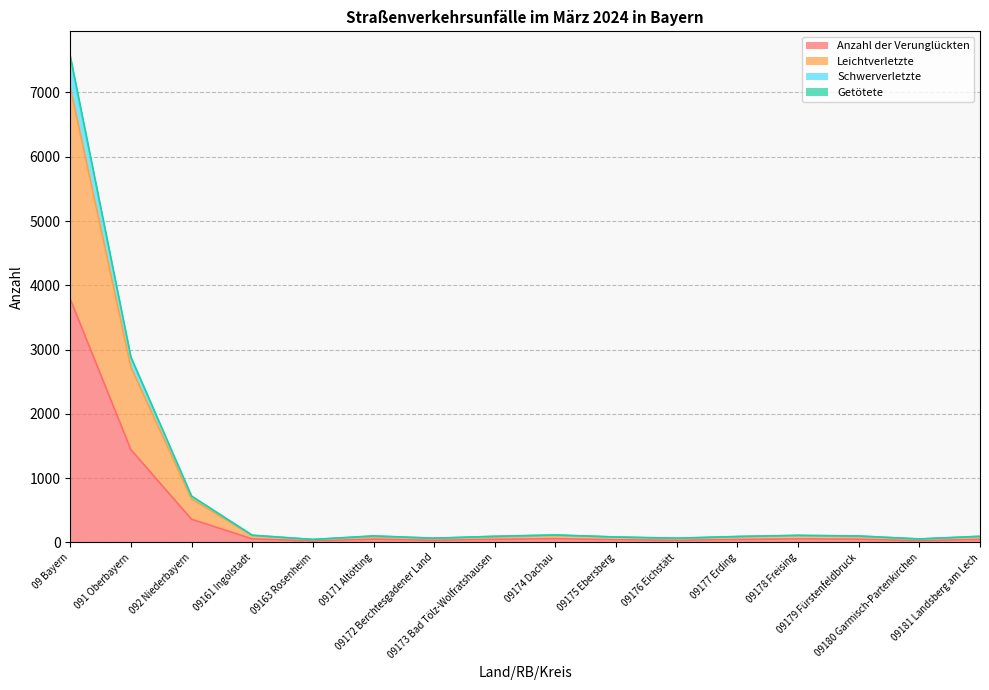

Does the chart have visible grid lines?

Yes